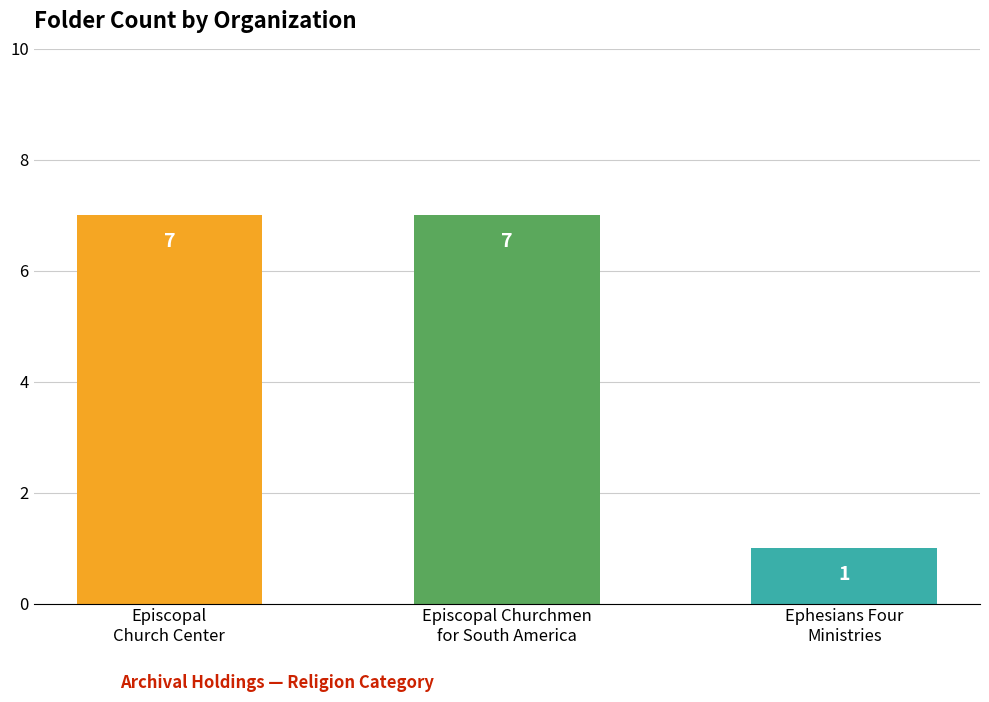

Between Episcopal
Church Center and Ephesians Four
Ministries, which is larger?

Episcopal
Church Center